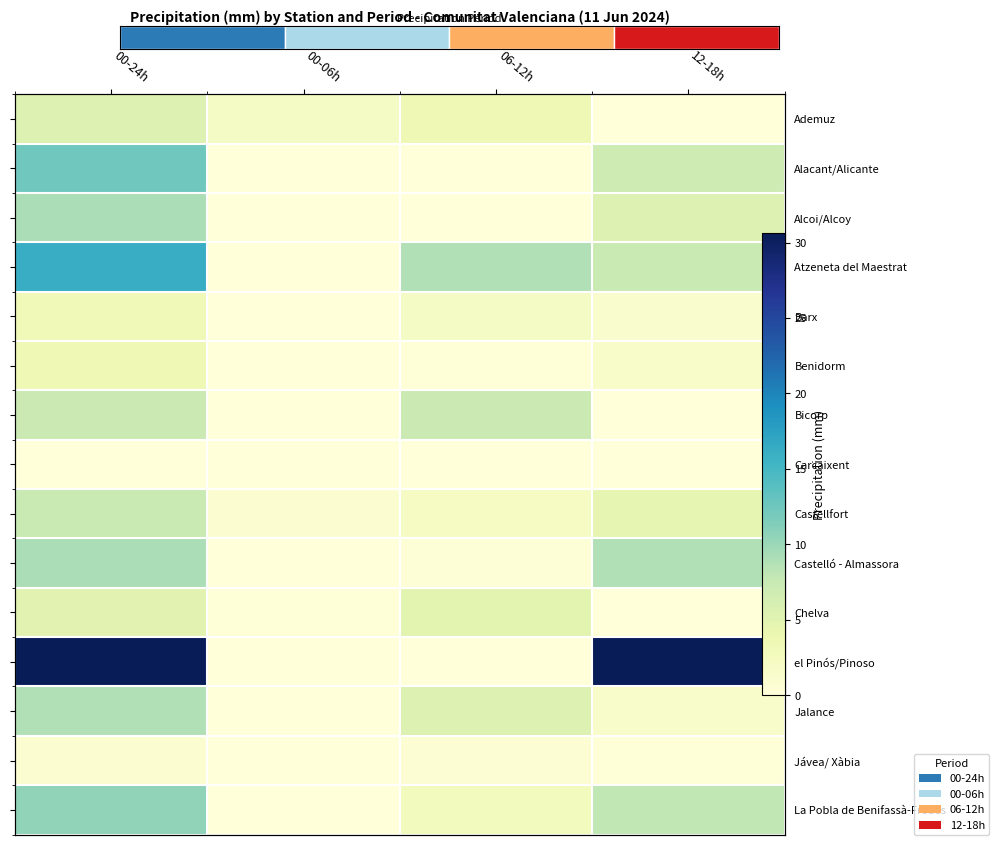

Which has a higher value, 06-12h or 00-06h?

06-12h